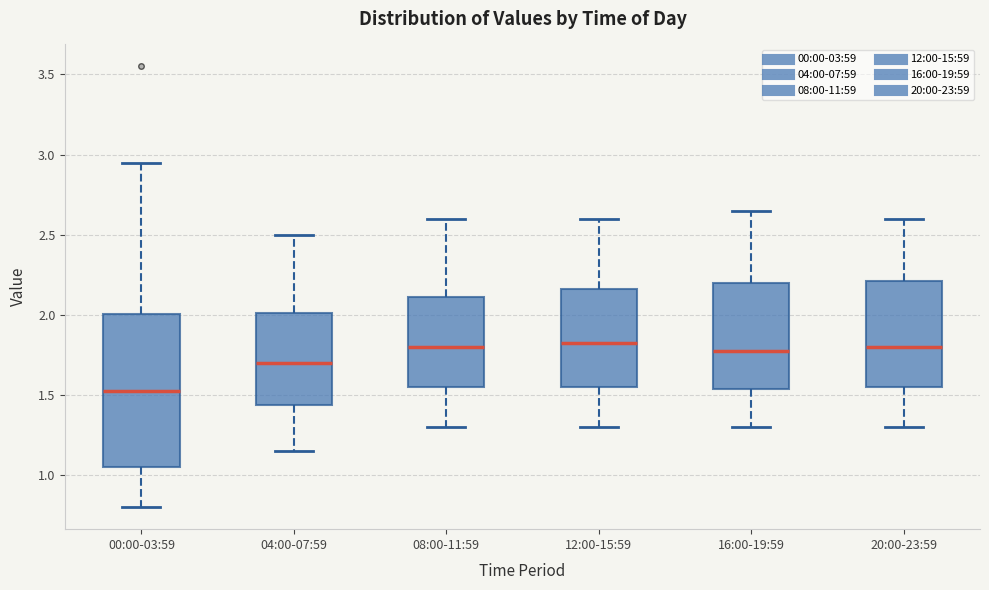

Reading left to right, transcribe this box plot: for each box, give where its median line is, the range the box spans, and where its two whiskers end, as read against the y-axis. The values are not printed on the chart, so give them approximately, as read against the axis.

00:00-03:59: median 1.55, box 1.05 to 2.00, whiskers 0.80 to 2.95
04:00-07:59: median 1.70, box 1.45 to 2.00, whiskers 1.15 to 2.50
08:00-11:59: median 1.80, box 1.55 to 2.10, whiskers 1.30 to 2.60
12:00-15:59: median 1.85, box 1.55 to 2.15, whiskers 1.30 to 2.60
16:00-19:59: median 1.80, box 1.55 to 2.20, whiskers 1.30 to 2.65
20:00-23:59: median 1.80, box 1.55 to 2.20, whiskers 1.30 to 2.60